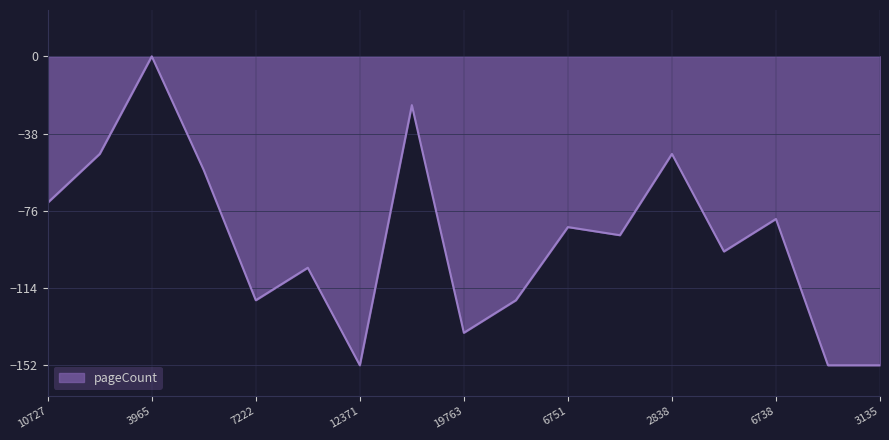

What is the difference between the maximum and minimum values?

152